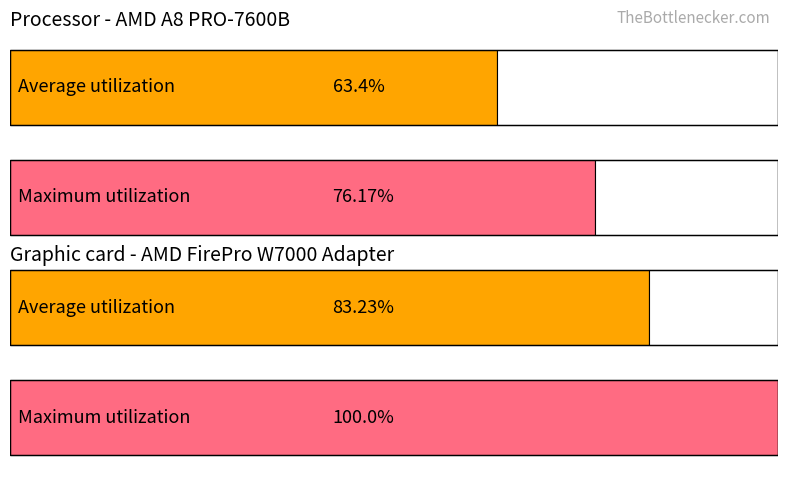

How many values in the Average utilization series exceed 53?

2